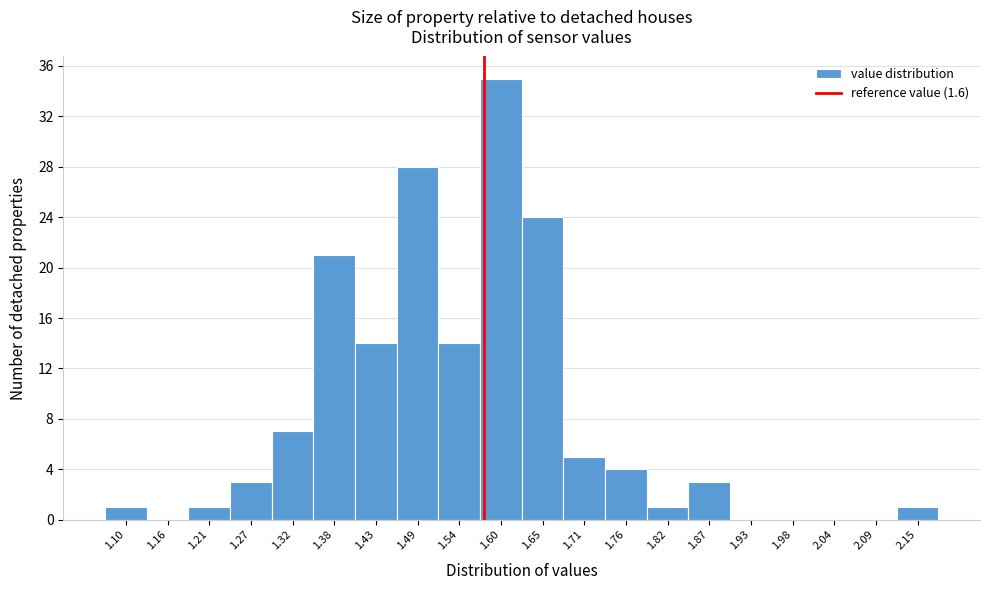

Reading right to left, extract all data points from this chart.

2.15=1	2.09=0	2.04=0	1.98=0	1.93=0	1.87=3	1.82=1	1.76=4	1.71=5	1.65=24	1.60=35	1.54=14	1.49=28	1.43=14	1.38=21	1.32=7	1.27=3	1.21=1	1.16=0	1.10=1